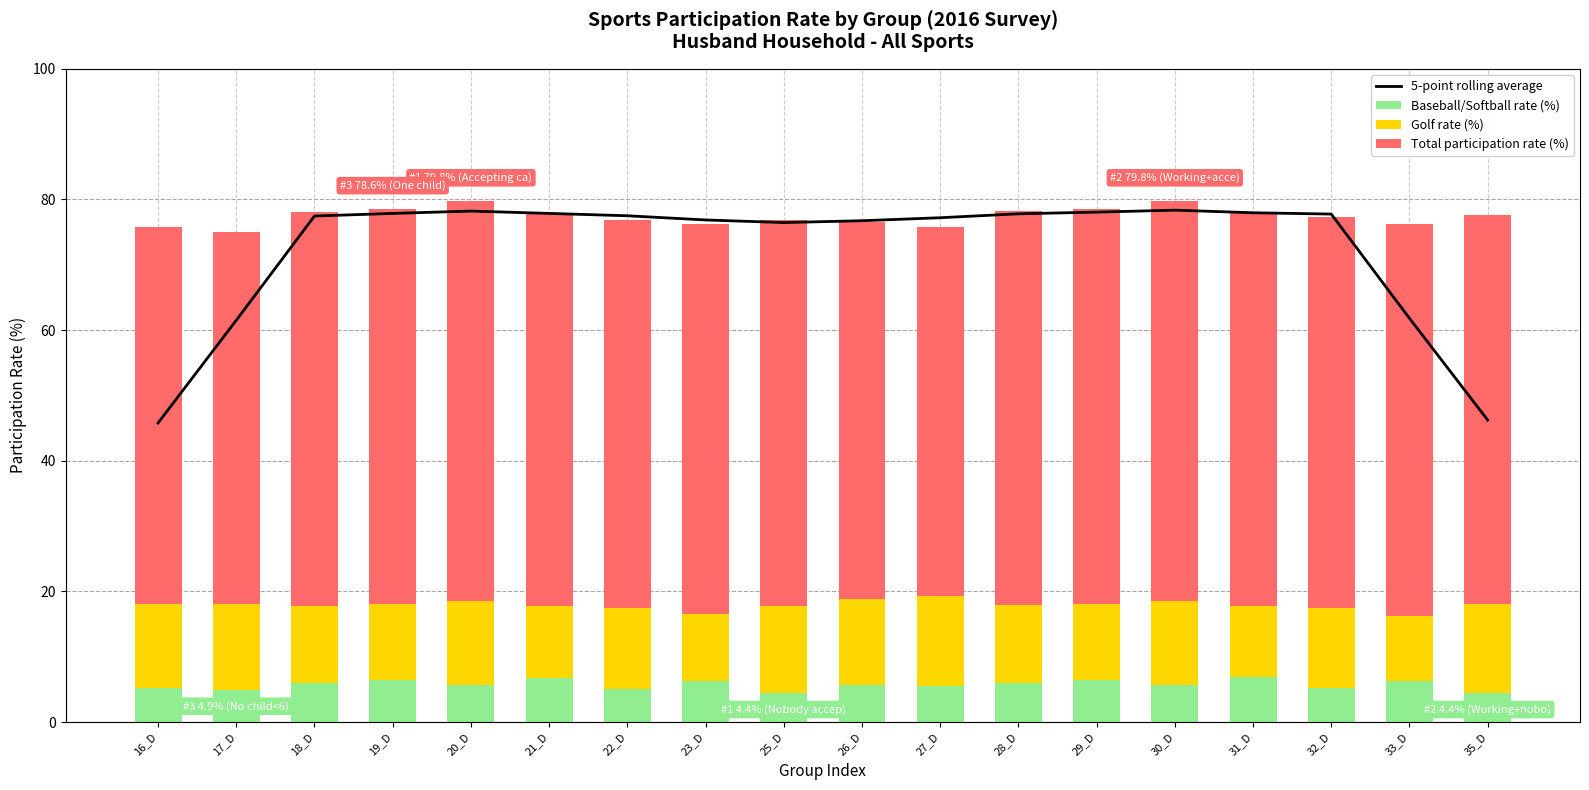

What is the highest value of the Baseball/Softball rate (%) series?

6.9